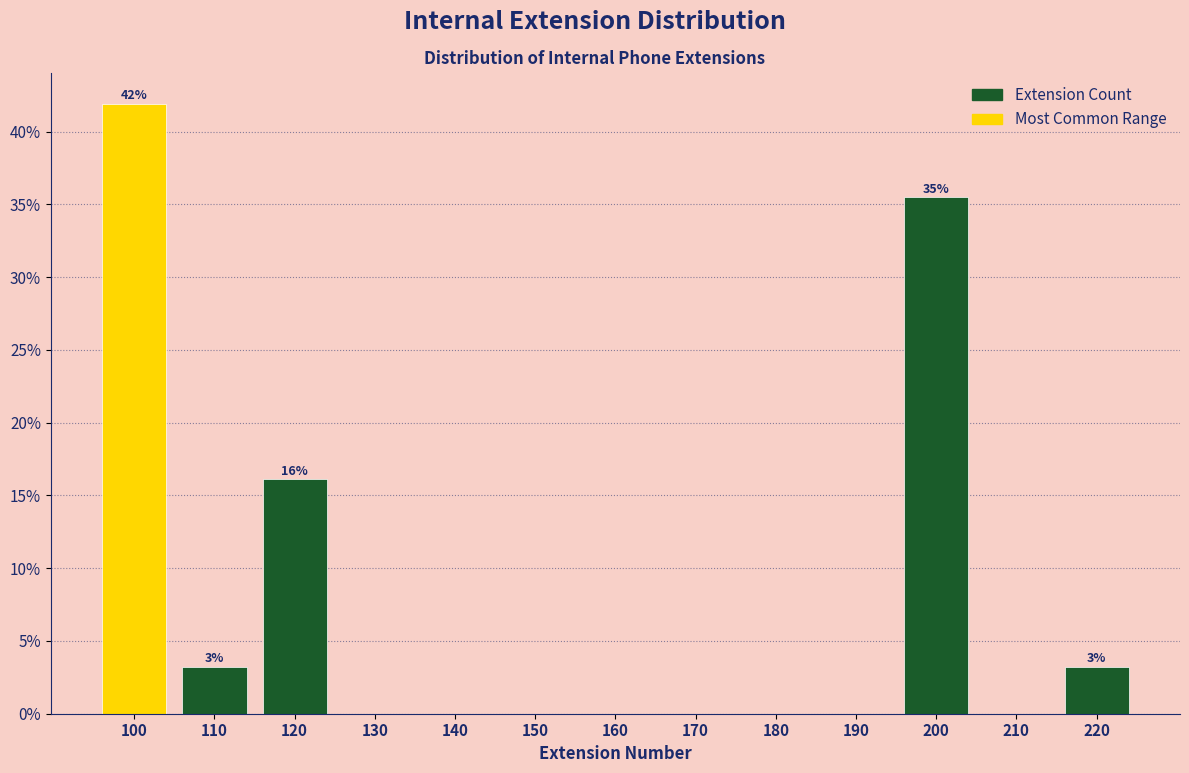

Reading left to right, list all the values displayed in this chart.

100=41.9	110=3.2	120=16.1	130=0.0	140=0.0	150=0.0	160=0.0	170=0.0	180=0.0	190=0.0	200=35.5	210=0.0	220=3.2